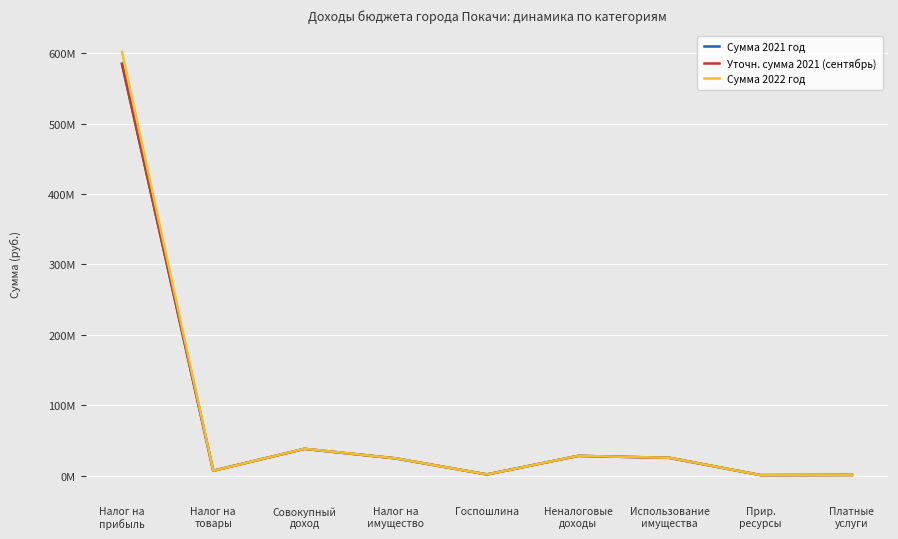

Does the chart display data point markers on the line(s)?

No